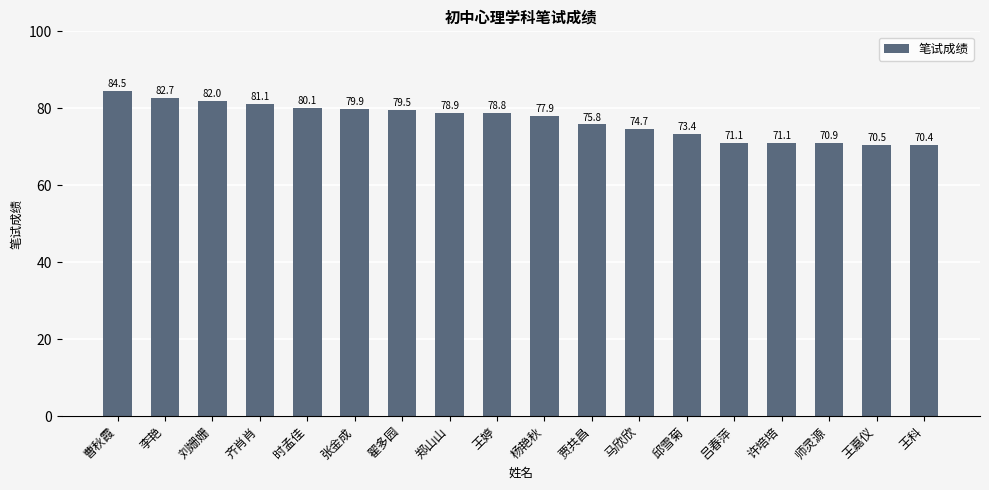

The chart shows a value of 24.8 at 王科. True or false?

False